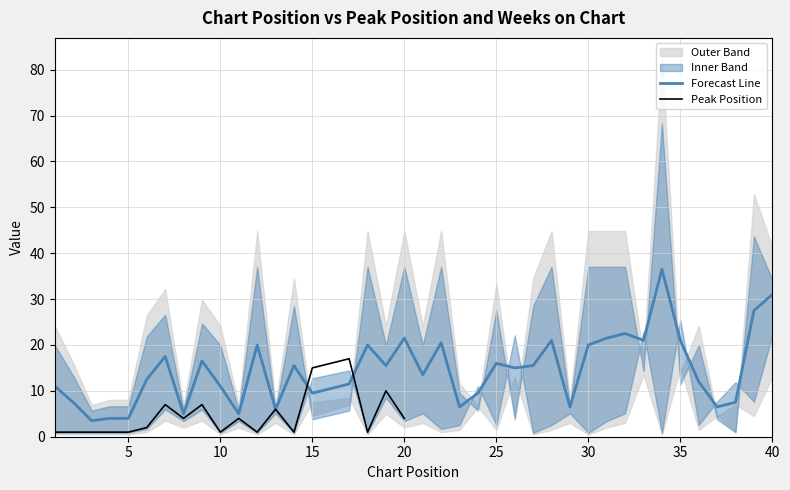

Which category has the lowest value in the Weeks on Chart series?

38